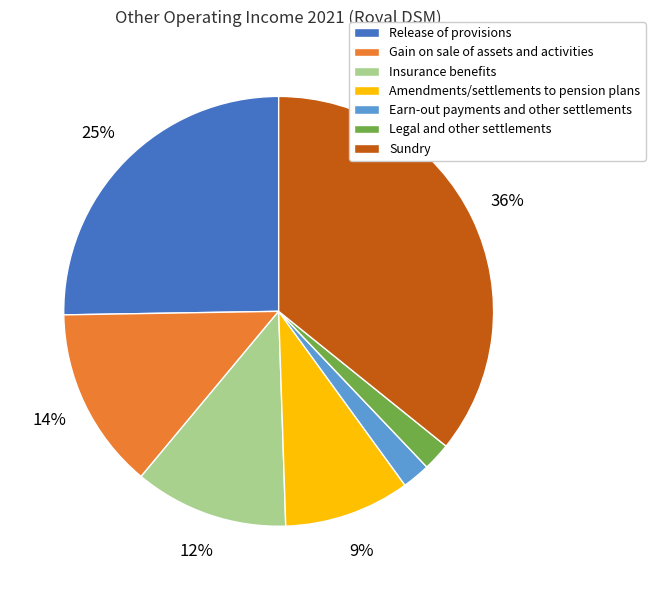

True or false: Release of provisions accounts for 25% of the total.

True